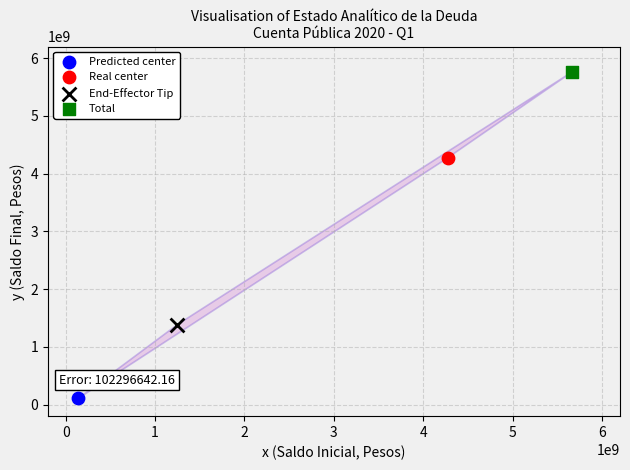

What are all the series names shown in the legend?

Predicted center, Real center, End-Effector Tip, Total